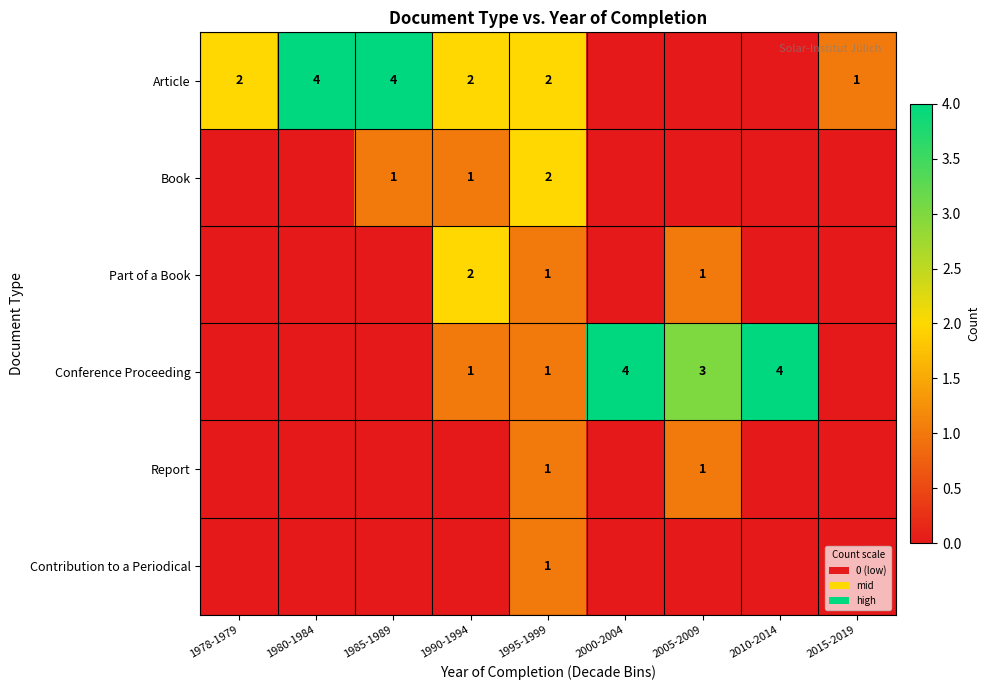

Count the number of data series in this chart.

6